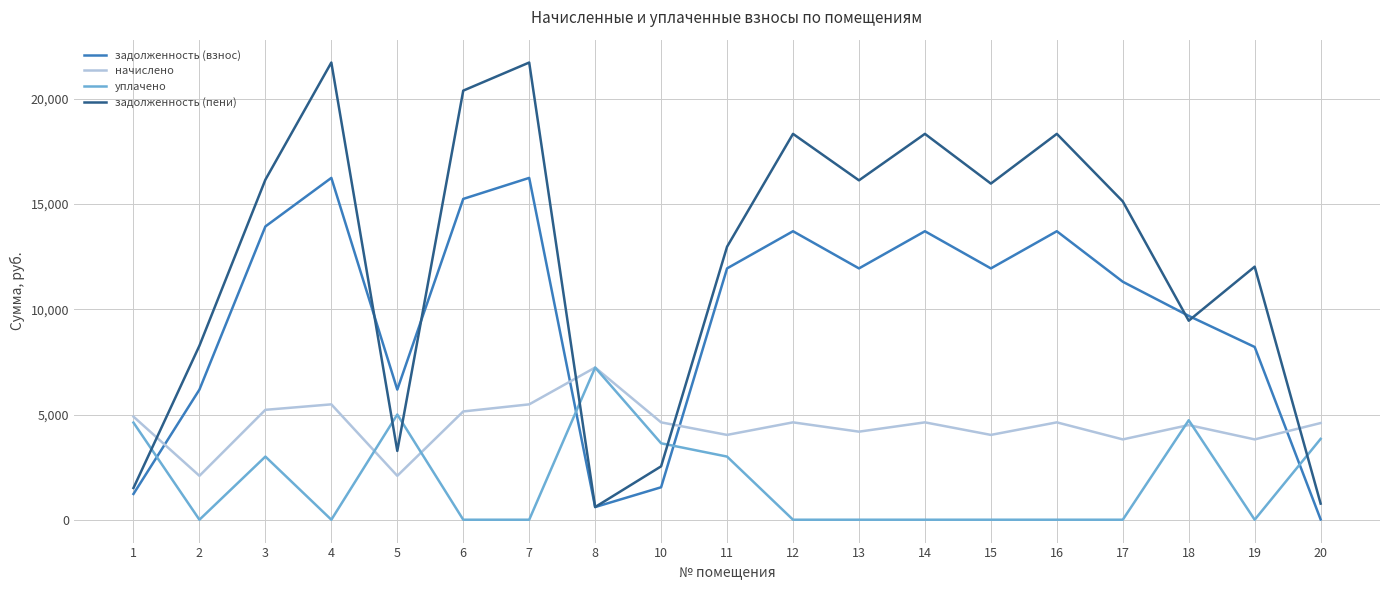

What is the difference between the maximum and minimum values in the задолженность (взнос) series?

16230.3